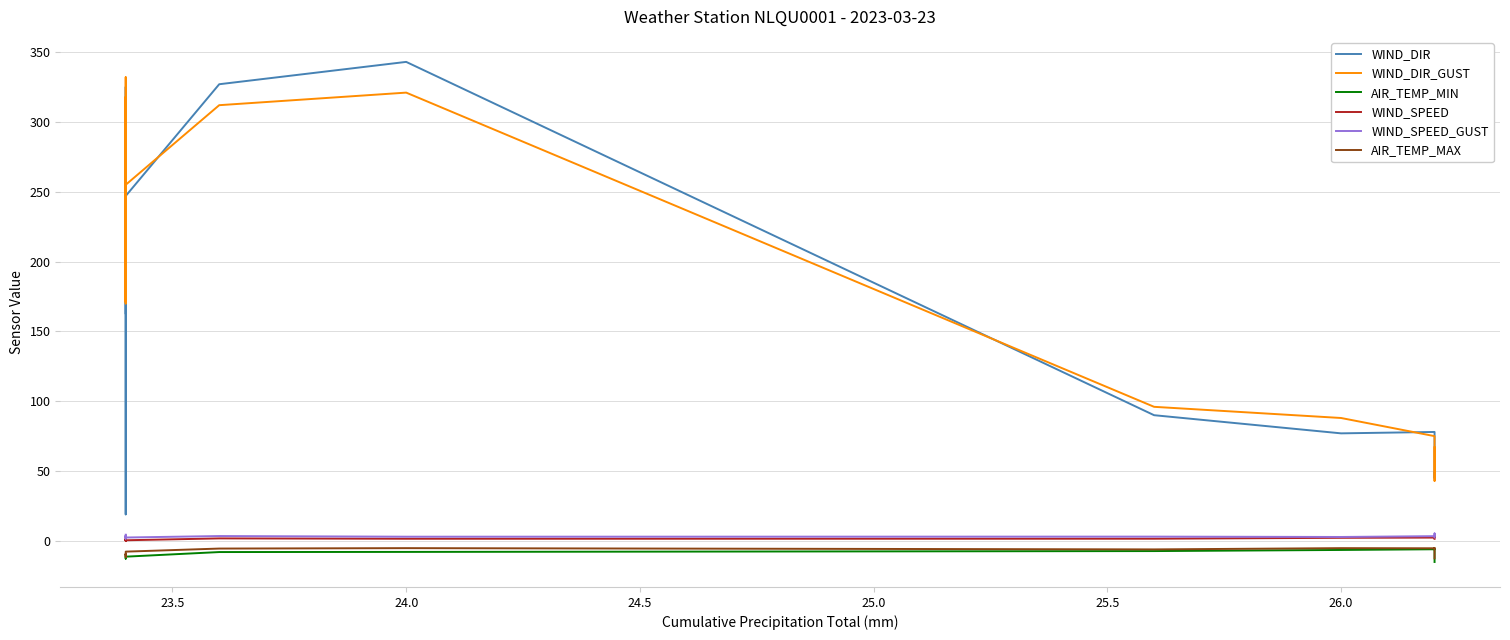

True or false: WIND_DIR and WIND_SPEED cross at least once.

False